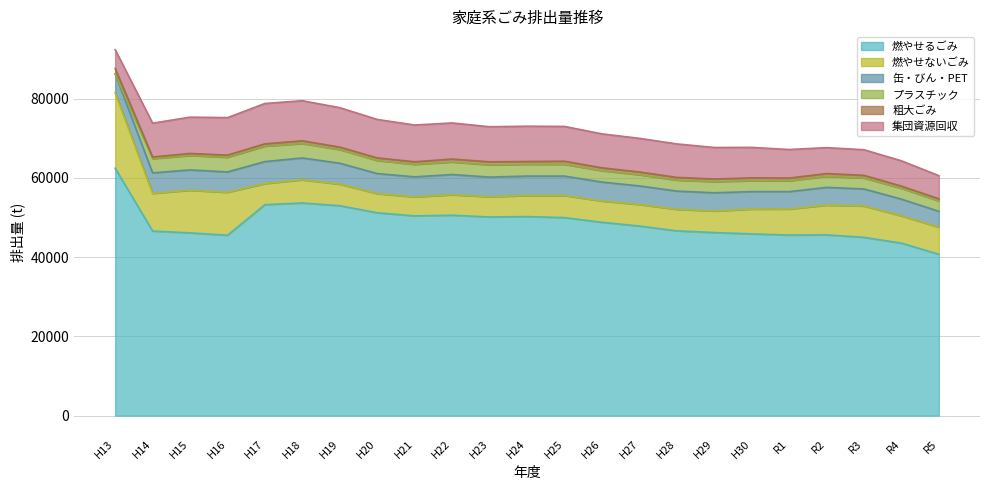

Where is the first local minimum for 燃やせるごみ?

H16